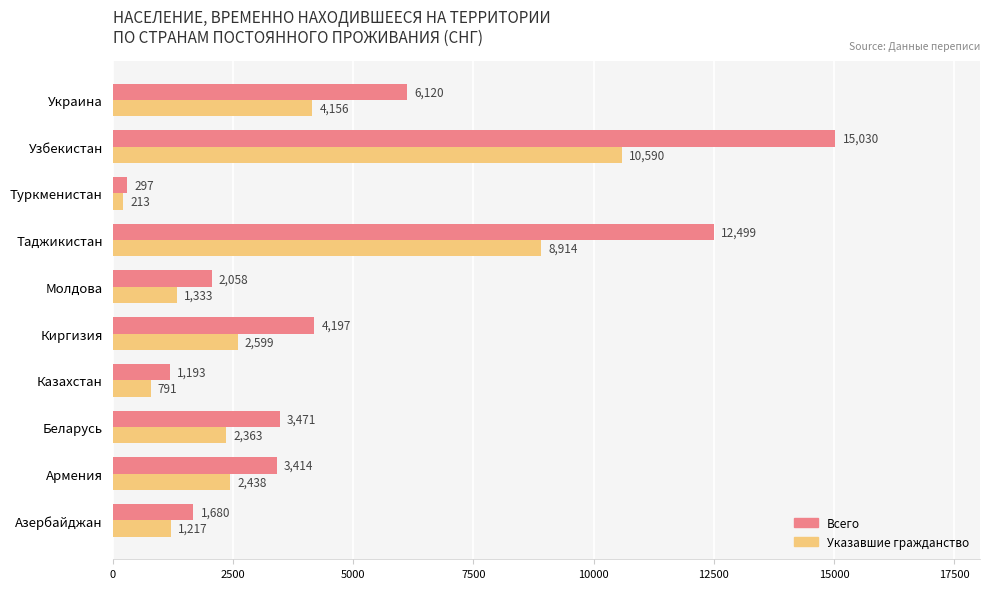

What are all the series names shown in the legend?

Всего, Указавшие гражданство